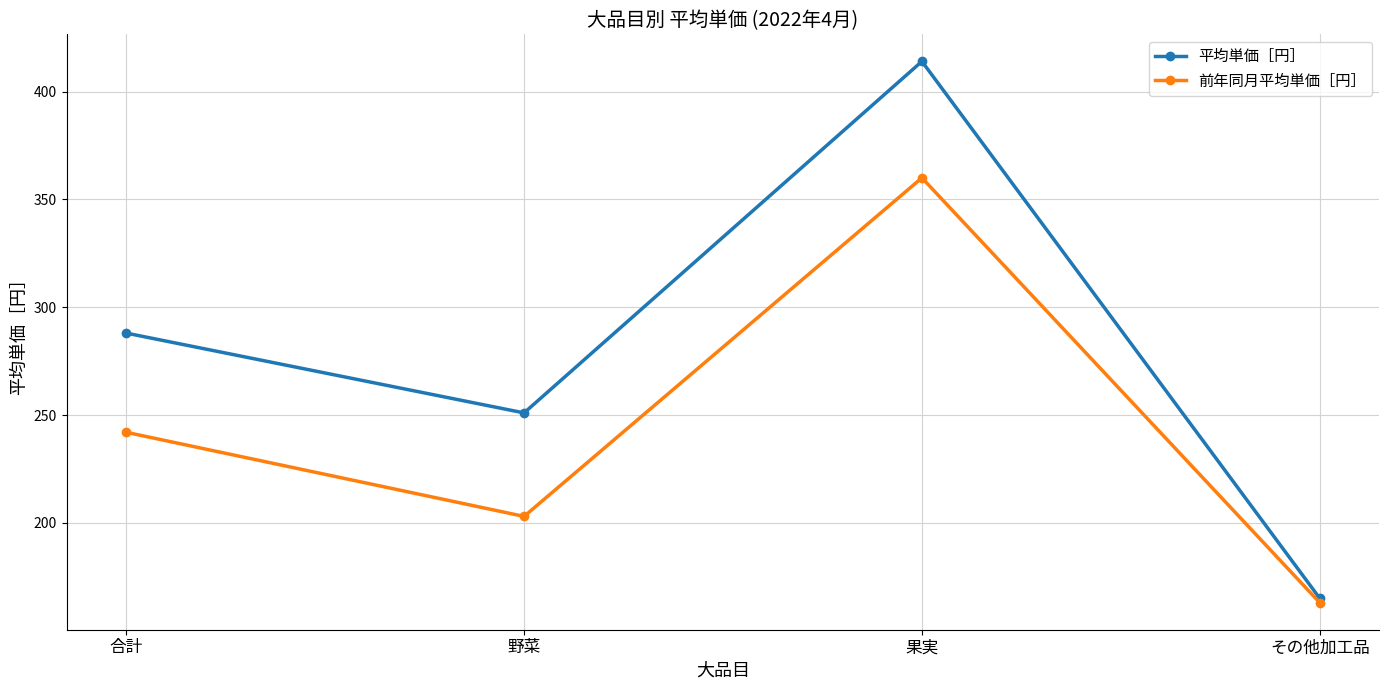

Between 果実 and その他加工品, which series saw the biggest shift?

平均単価［円］